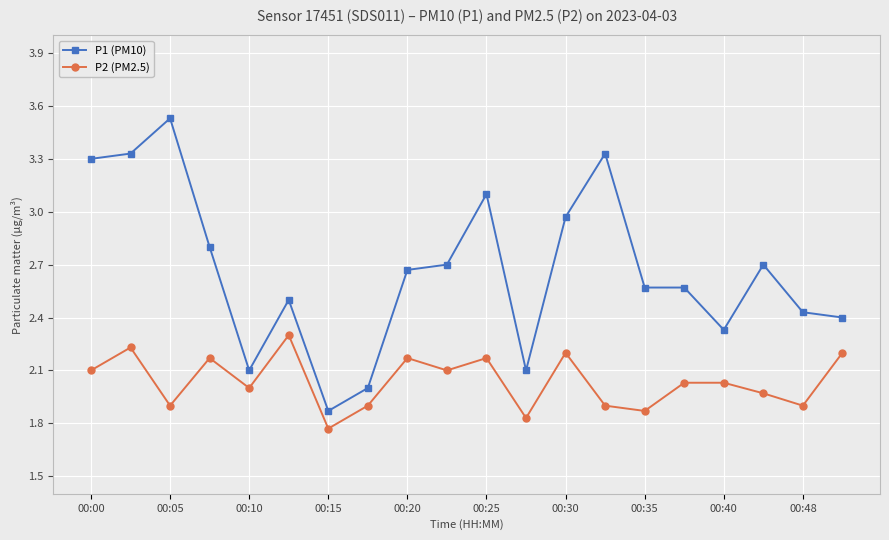

True or false: P1 (PM10) and P2 (PM2.5) intersect in this chart.

False